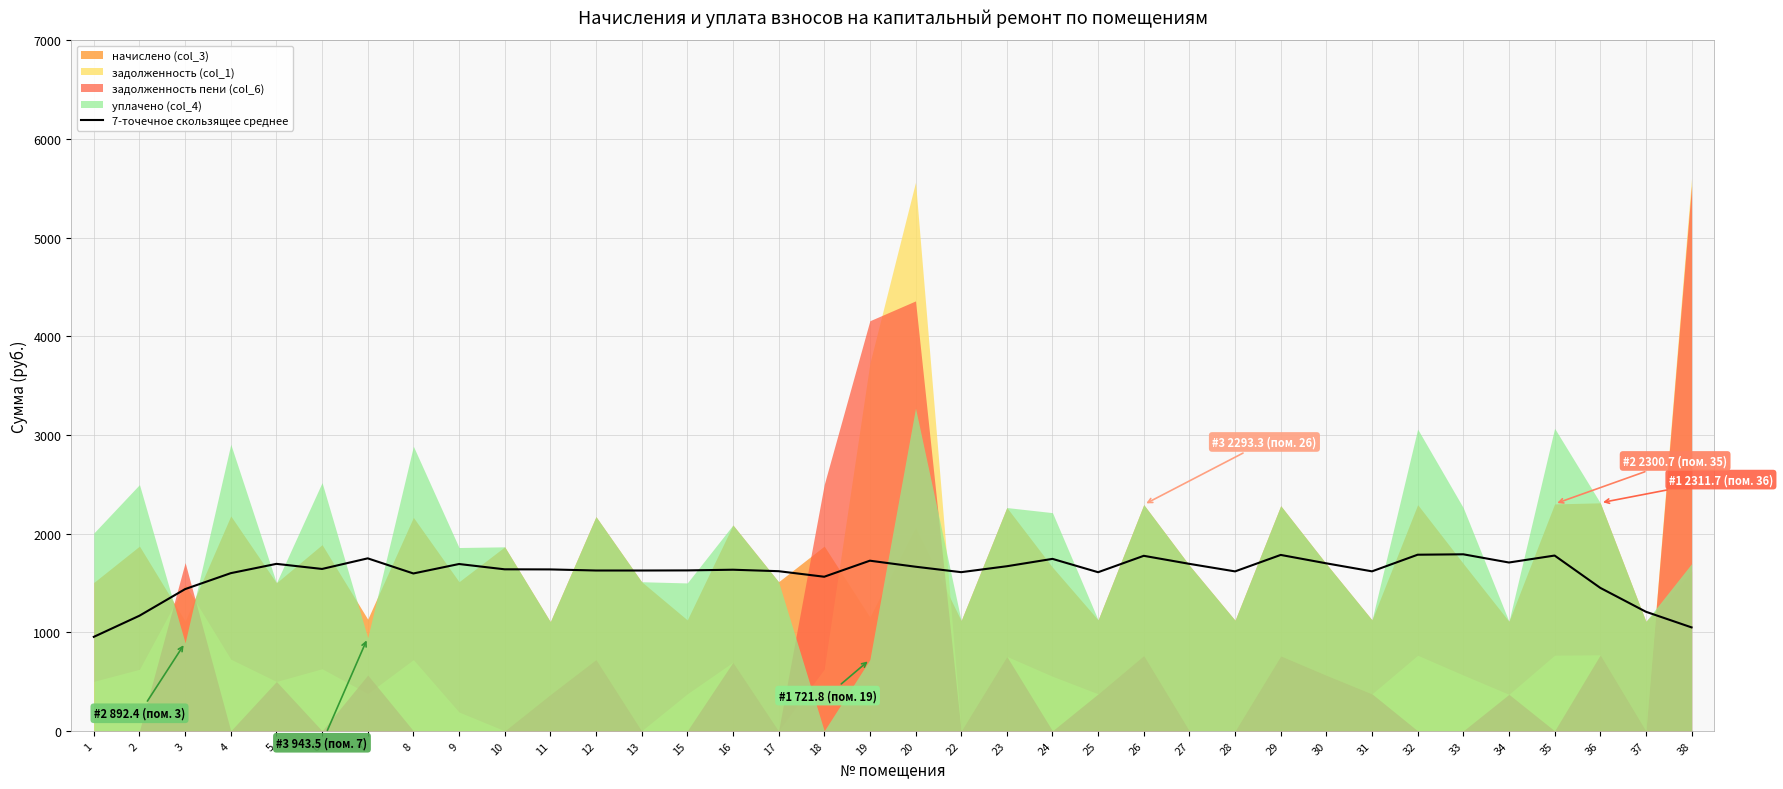

What is the difference between the second highest and minimum values?

832.7